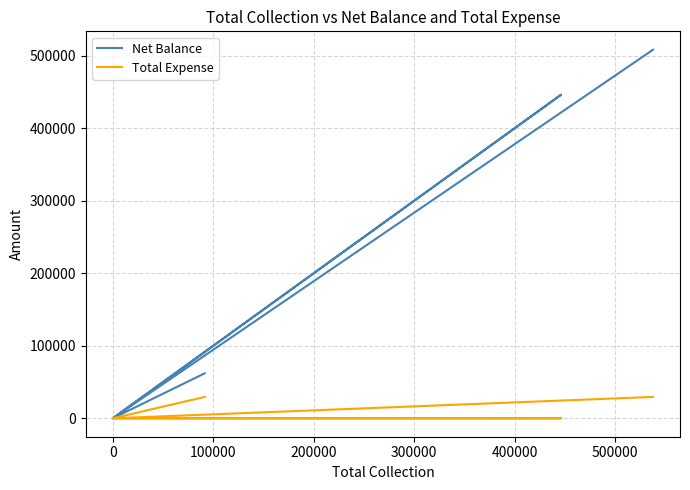

What is the average value of the Total Expense series?

9822